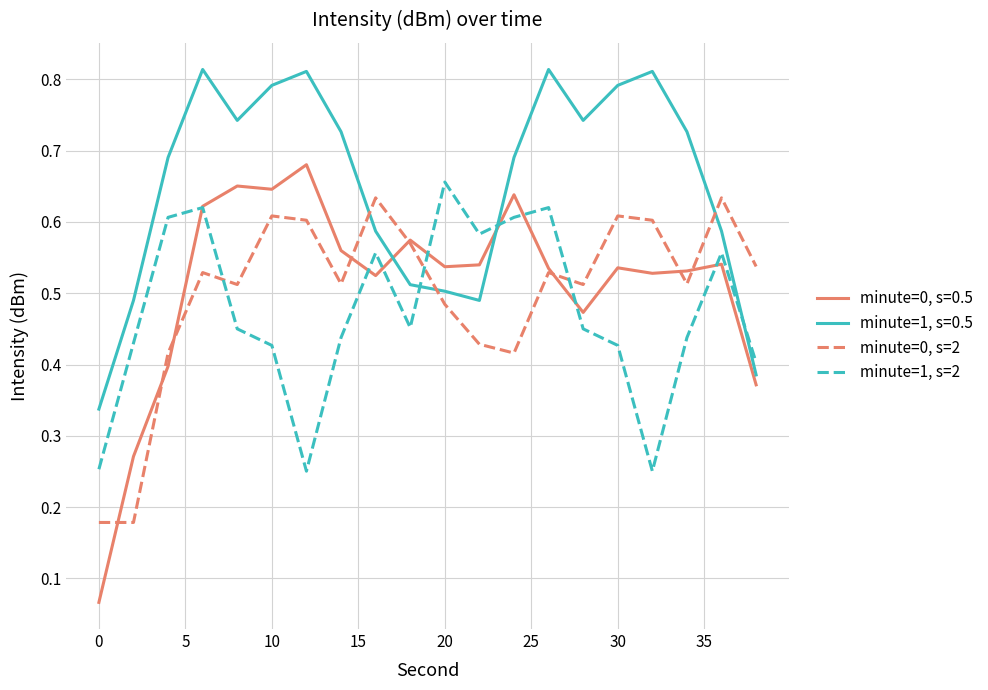

Which series ends up on top after the final intersection of minute=1, s=0.5 and minute=0, s=2?

minute=0, s=2